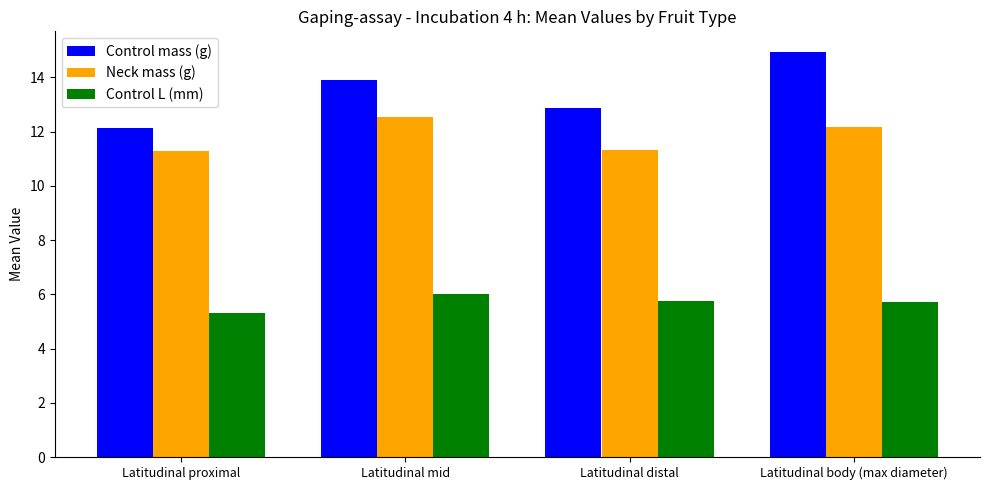

The value of Control mass (g) at Latitudinal mid is 13.9. True or false?

True